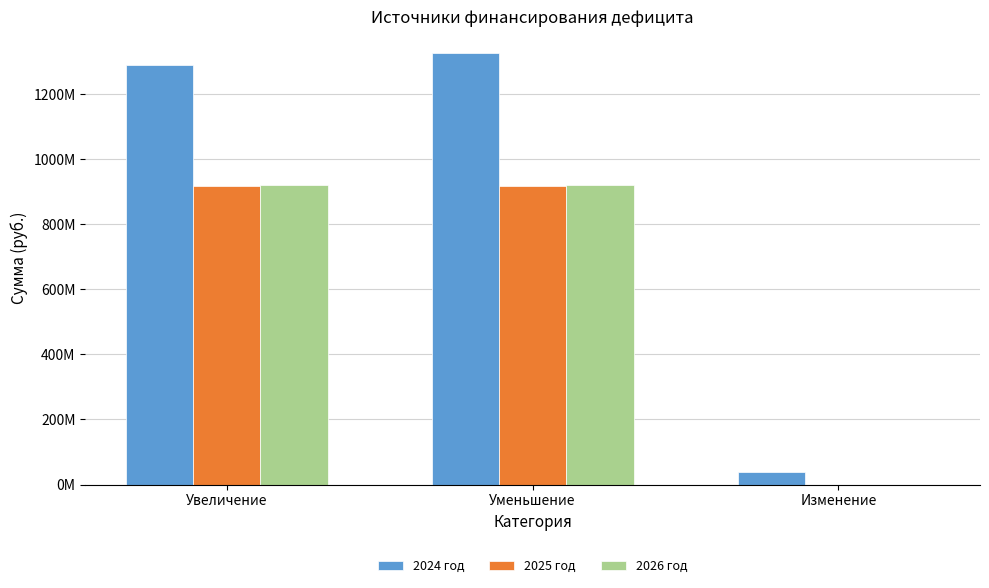

Is it true that 2026 год equals 1604139378.9 at Уменьшение?

False